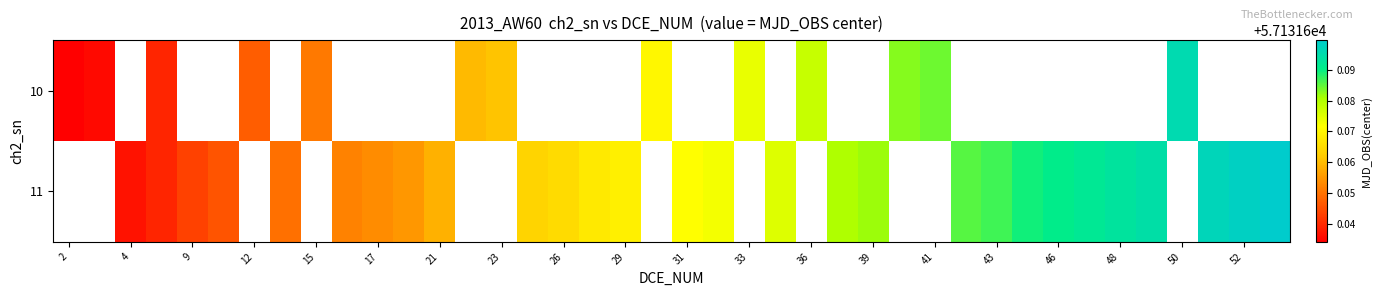

What value does the 11 series have at 29?

57131.7